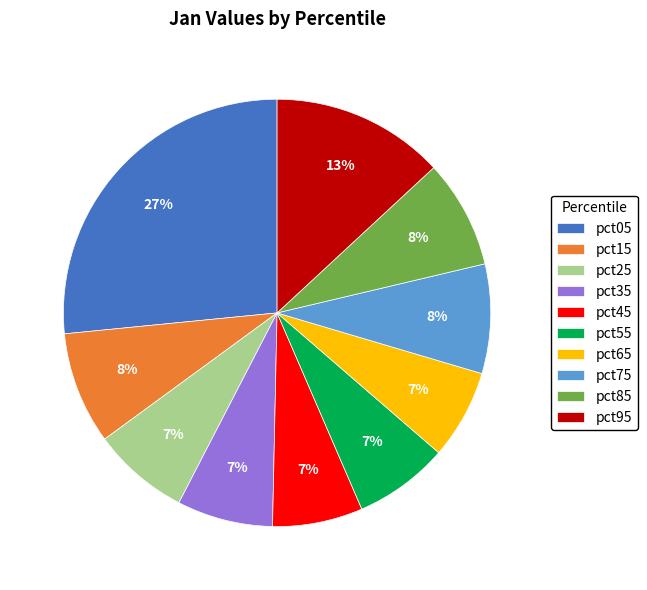

To the nearest percent, what is the combined percentage of pct35 and pct45?

14%